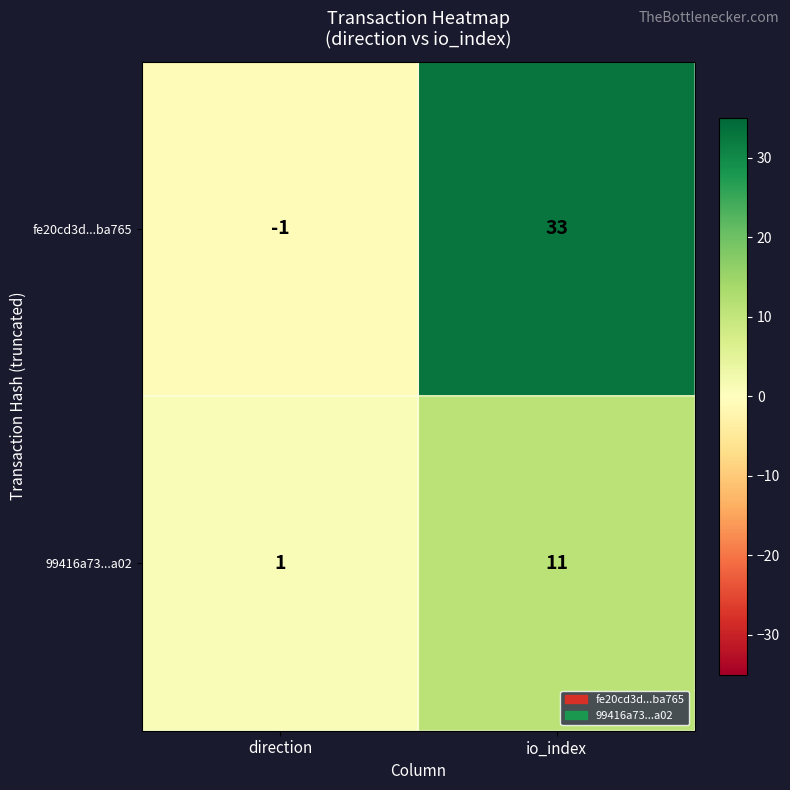

Rank the series by their maximum value, from highest to lowest.

fe20cd3d...ba765, 99416a73...a02